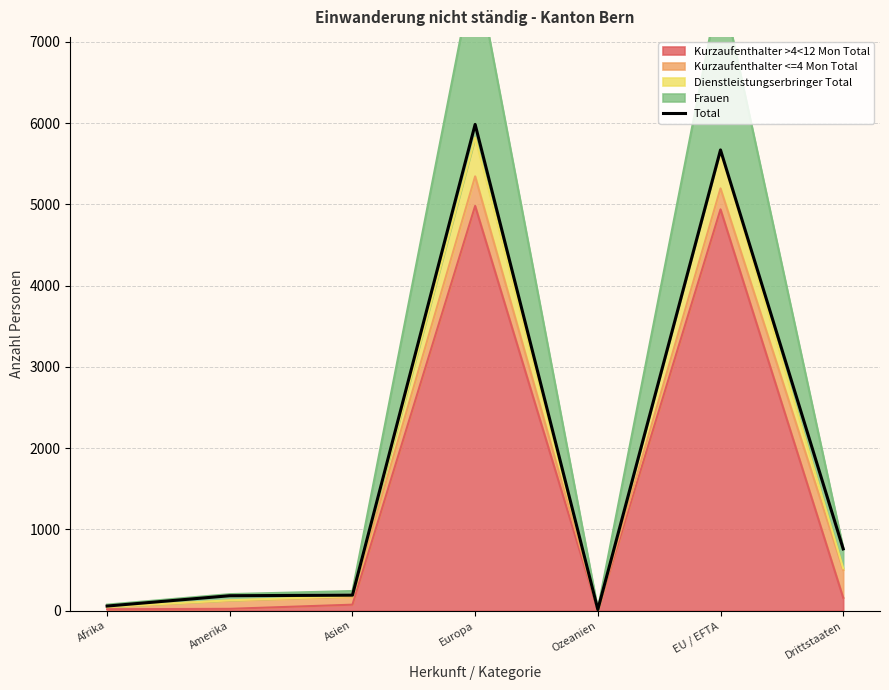

What is the approximate value at Asien?

191